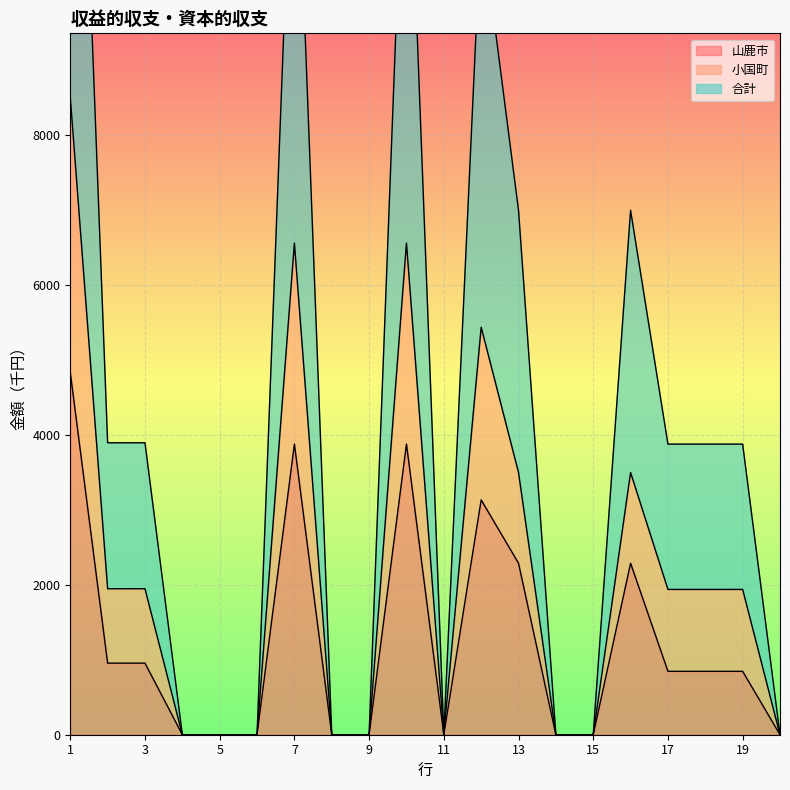

List the series in order of their overall mean, highest first.

合計, 小国町, 山鹿市